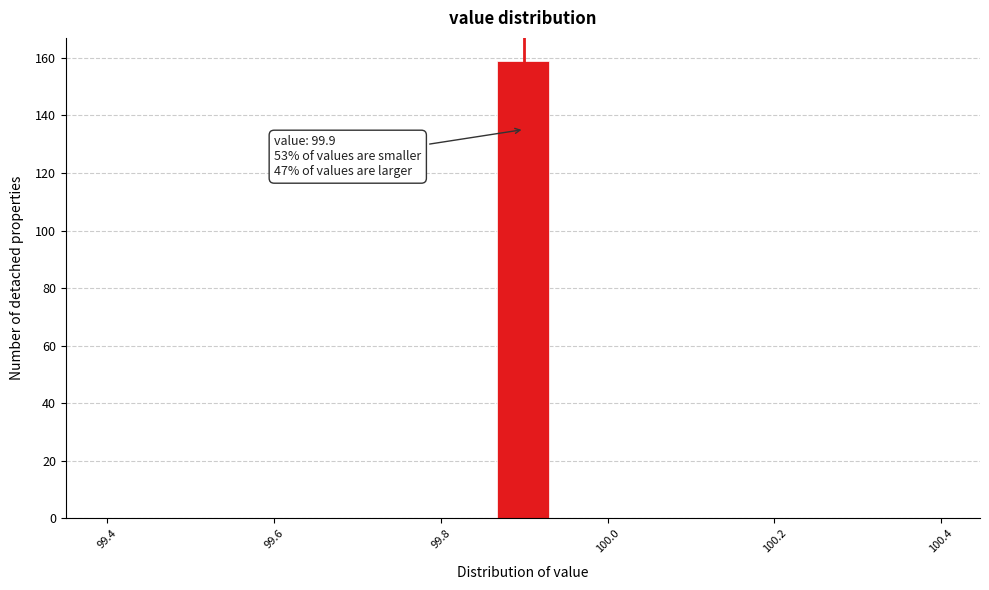

Around what value on the x-axis is the tallest bar? Give the approximate position of its centre, as read against the axis.

99.90